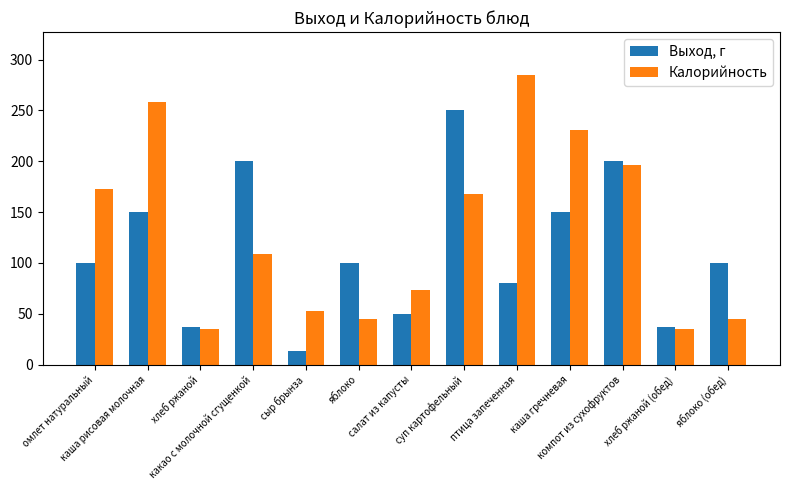

Which series has the largest total across all categories?

Калорийность